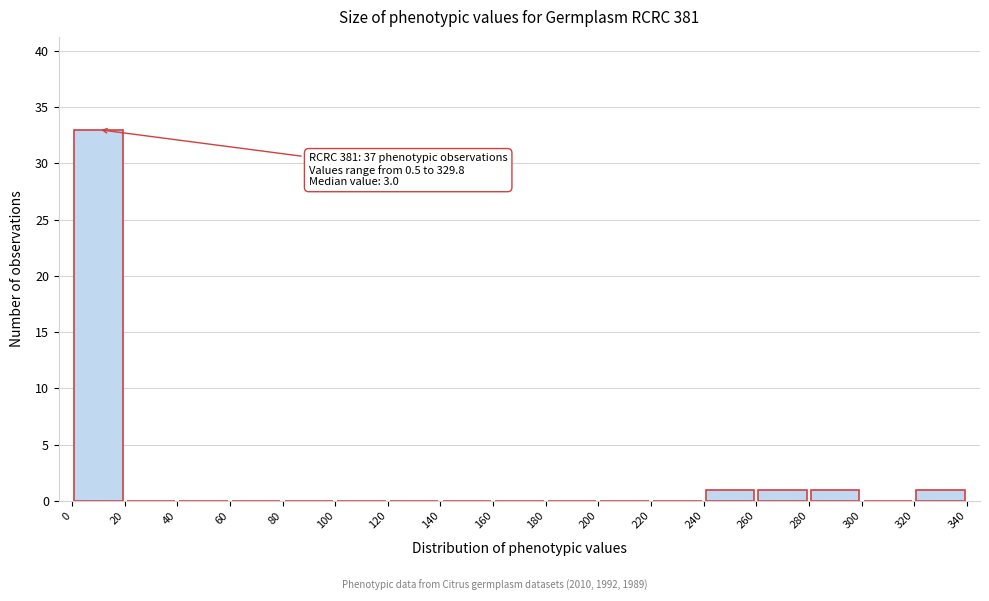

Which range on the x-axis has the tallest bar?

0 to 20